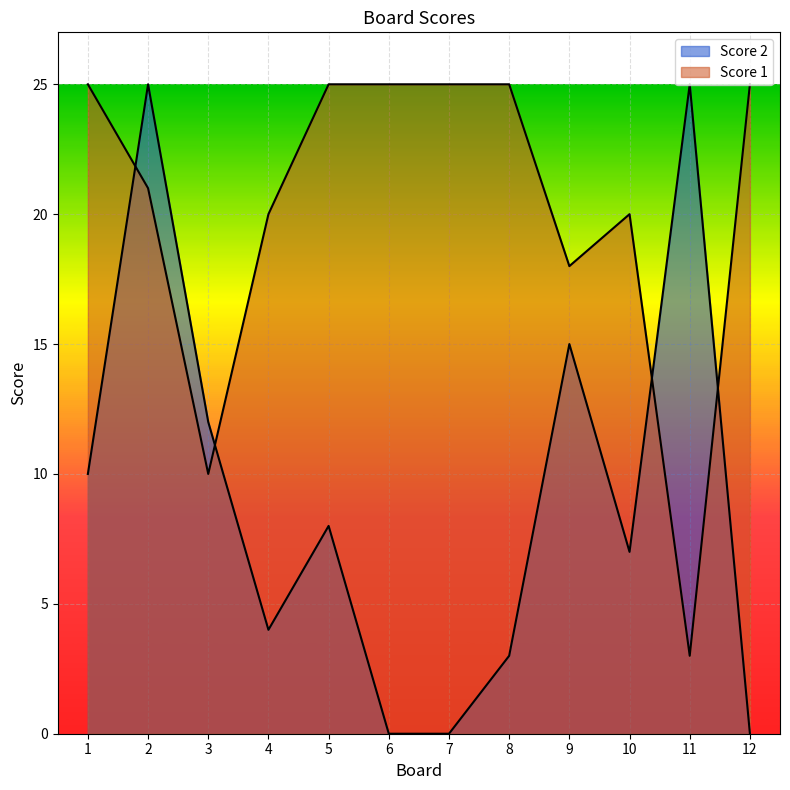

How many series are shown in this chart?

2